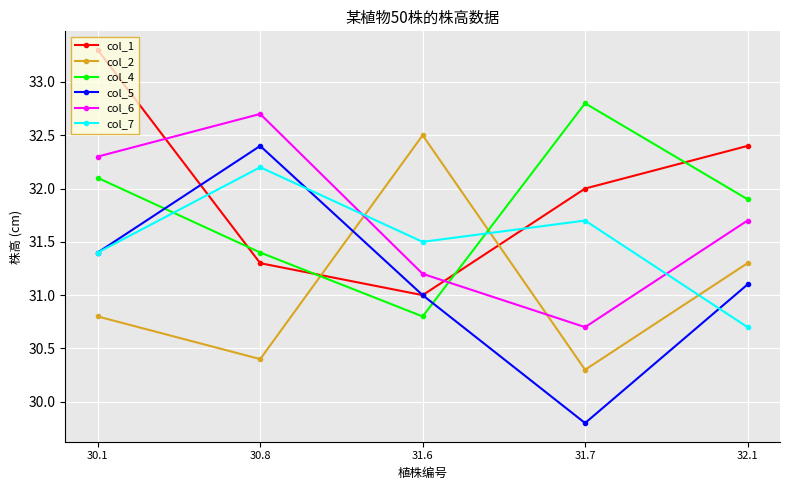

What is the approximate value of col_6 at 30.8?

32.7